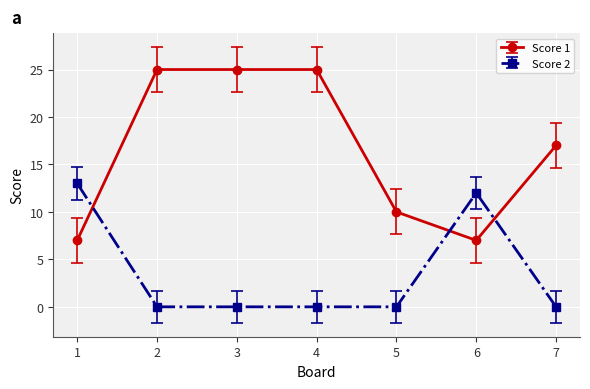

How many series are shown in this chart?

2